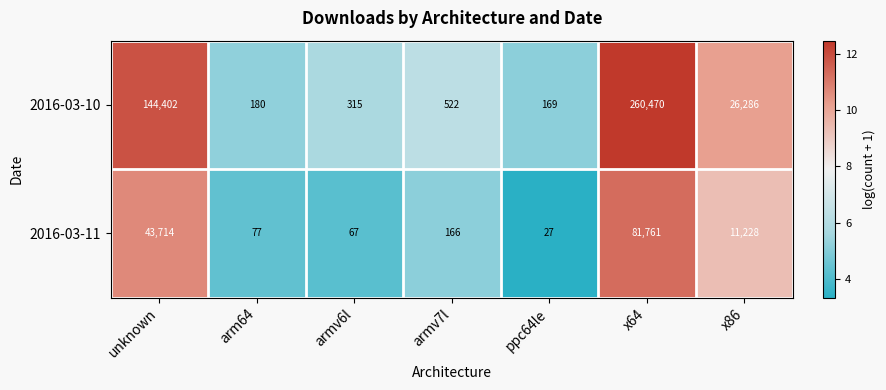

What is the spread (max minus min) of values at x86?

15058